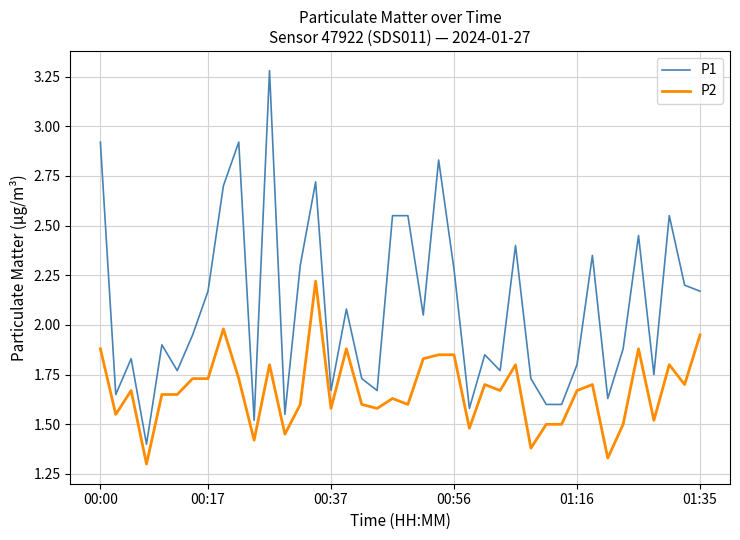

Which series has the largest range (max minus min)?

P1